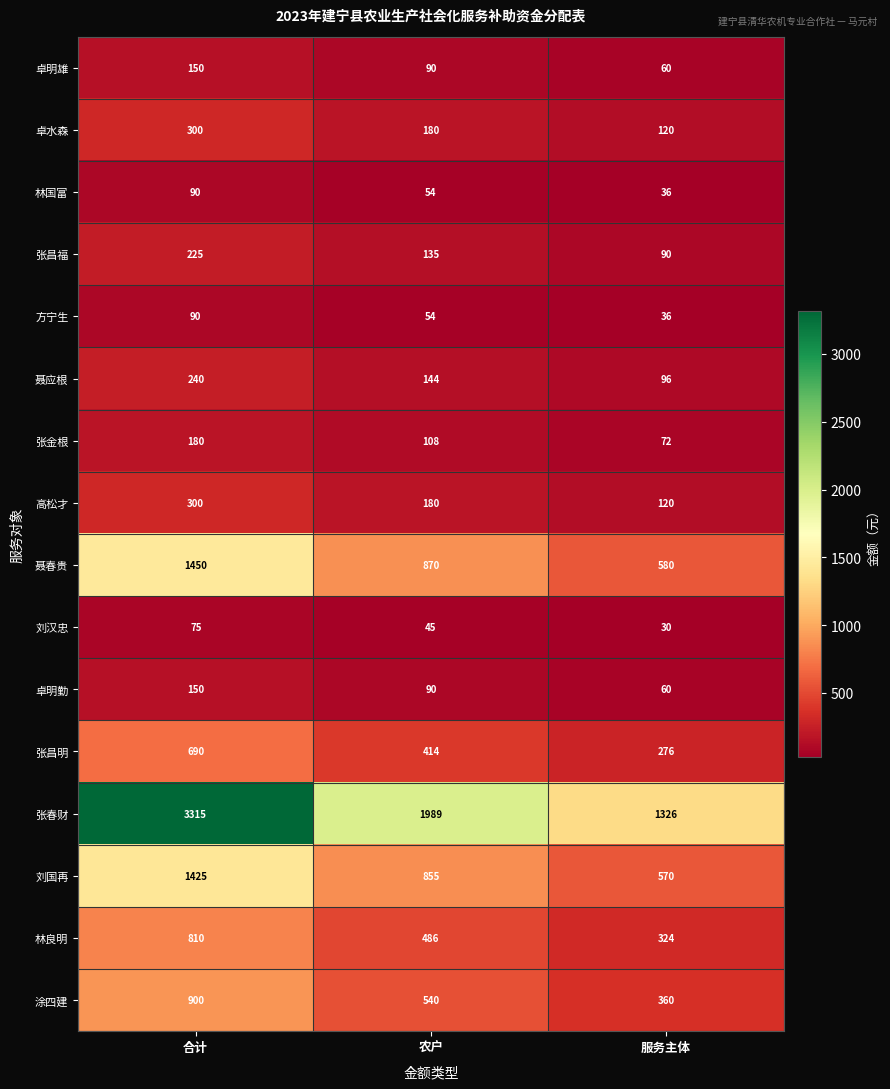

Is the value of 张昌福 at 合计 greater than the value of 卓明勤 at 农户?

Yes